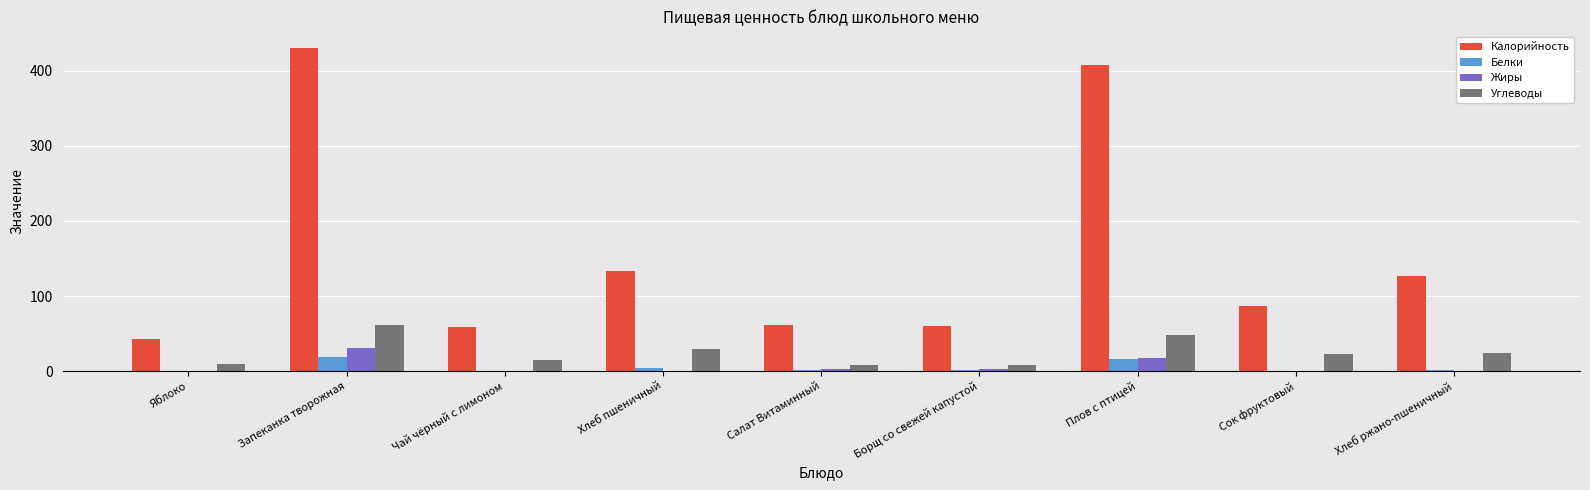

Are the bars horizontal?

No